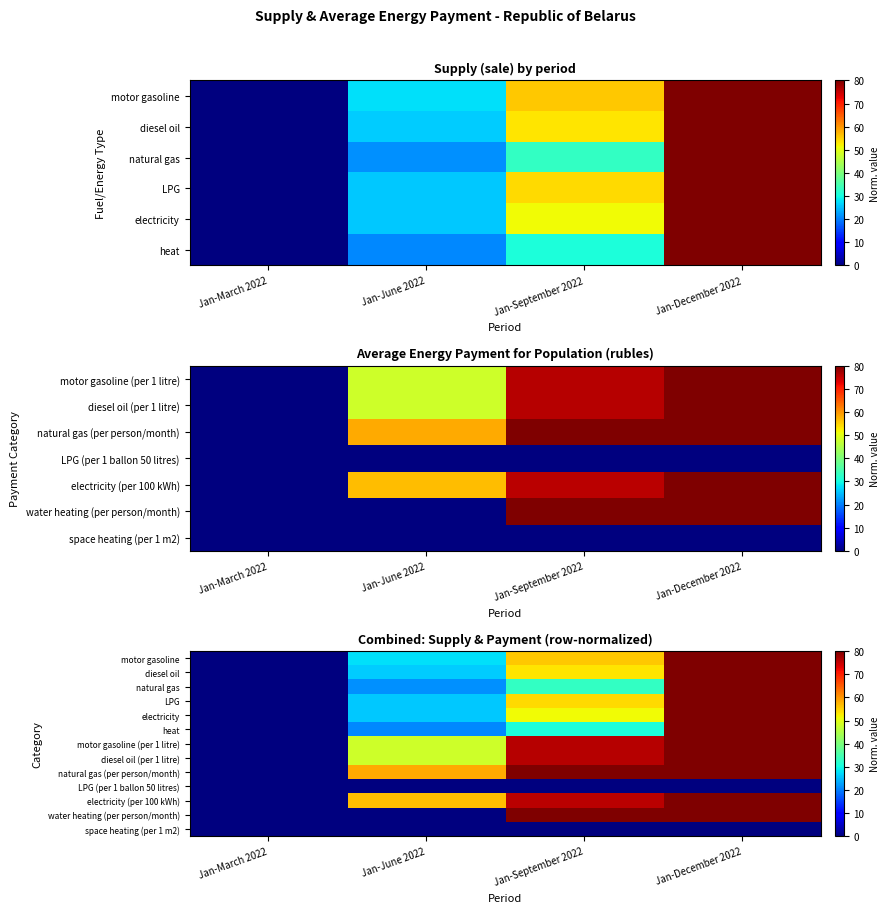

How many data points does each series have?

4